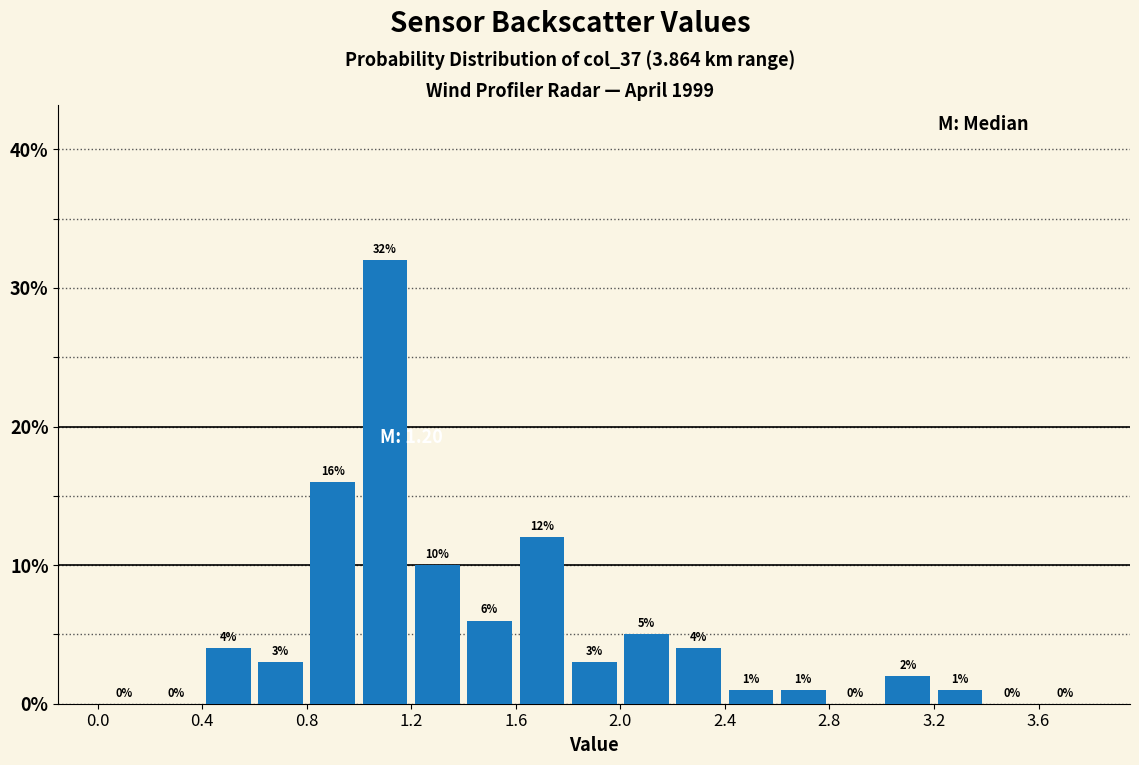

Reading left to right, list every bar in this chart as the range it spans on the x-axis followed by its height.

0.0 to 0.2: 0
0.2 to 0.4: 0
0.4 to 0.6: 4
0.6 to 0.8: 3
0.8 to 1.0: 16
1.0 to 1.2: 32
1.2 to 1.4: 10
1.4 to 1.6: 6
1.6 to 1.8: 12
1.8 to 2.0: 3
2.0 to 2.2: 5
2.2 to 2.4: 4
2.4 to 2.6: 1
2.6 to 2.8: 1
2.8 to 3.0: 0
3.0 to 3.2: 2
3.2 to 3.4: 1
3.4 to 3.6: 0
3.6 to 3.8: 0